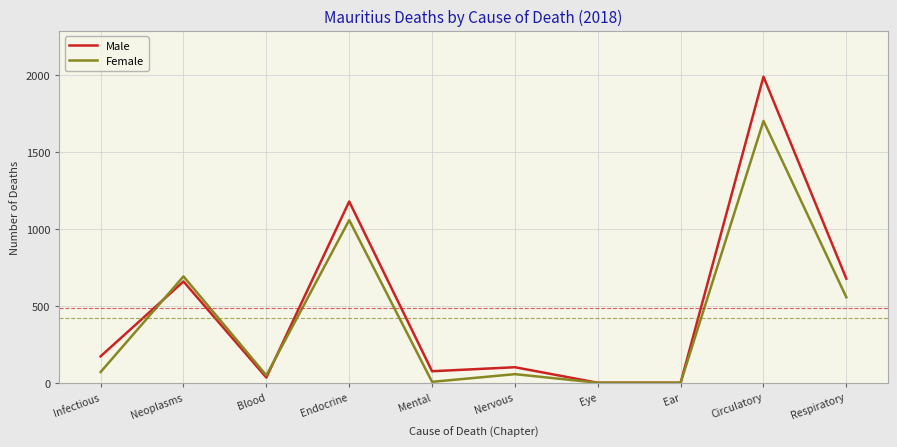

Rank the series by their average value, from highest to lowest.

Male, Female